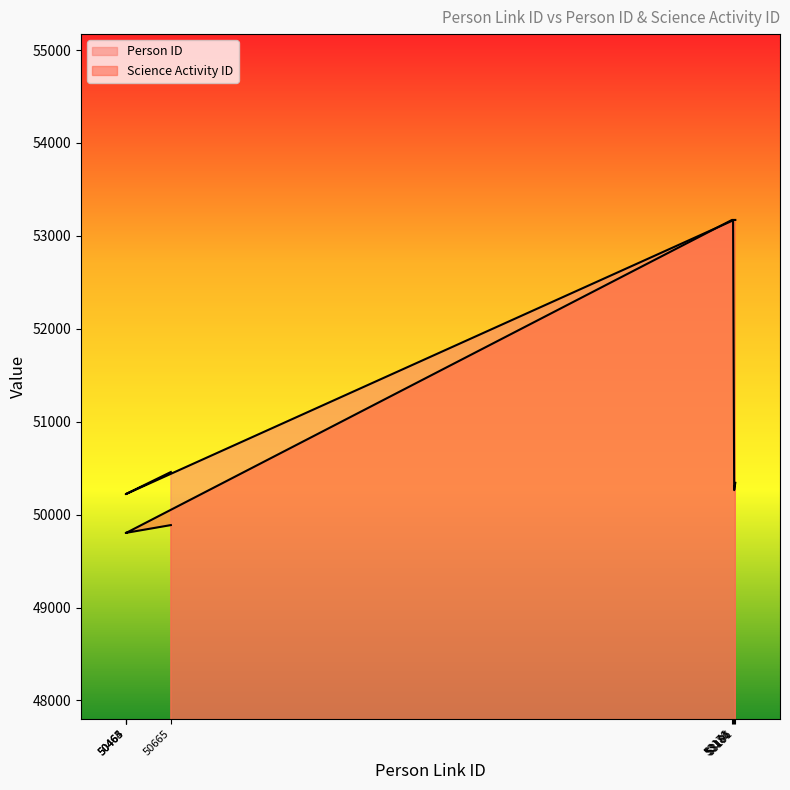

Between 50464 and 53176, which is larger?

53176